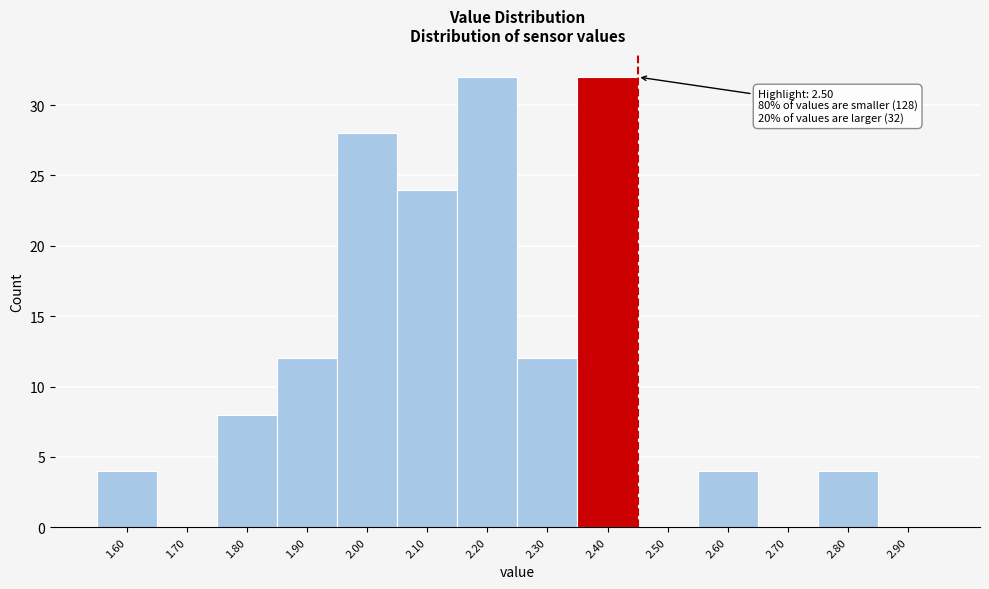

Reading left to right, list all the values displayed in this chart.

1.60=4	1.70=0	1.80=8	1.90=12	2.00=28	2.10=24	2.20=32	2.30=12	2.40=32	2.50=0	2.60=4	2.70=0	2.80=4	2.90=0